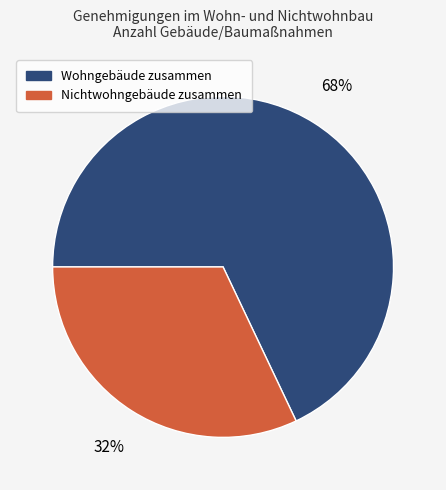

Which has a higher value, Nichtwohngebäude zusammen or Wohngebäude zusammen?

Wohngebäude zusammen